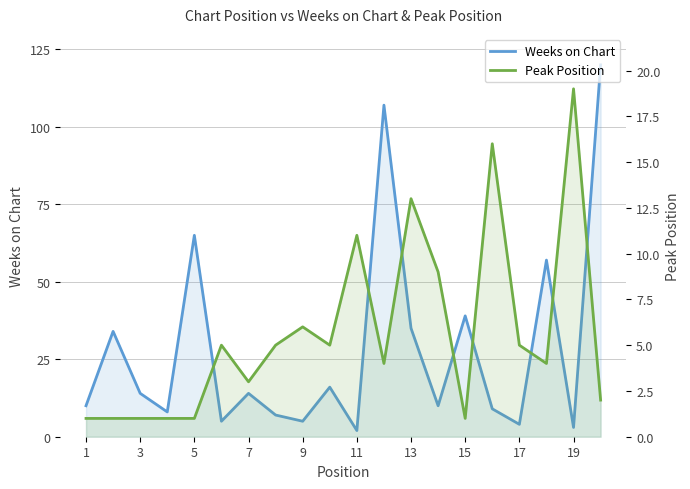

What is the minimum value for Peak Position?

1